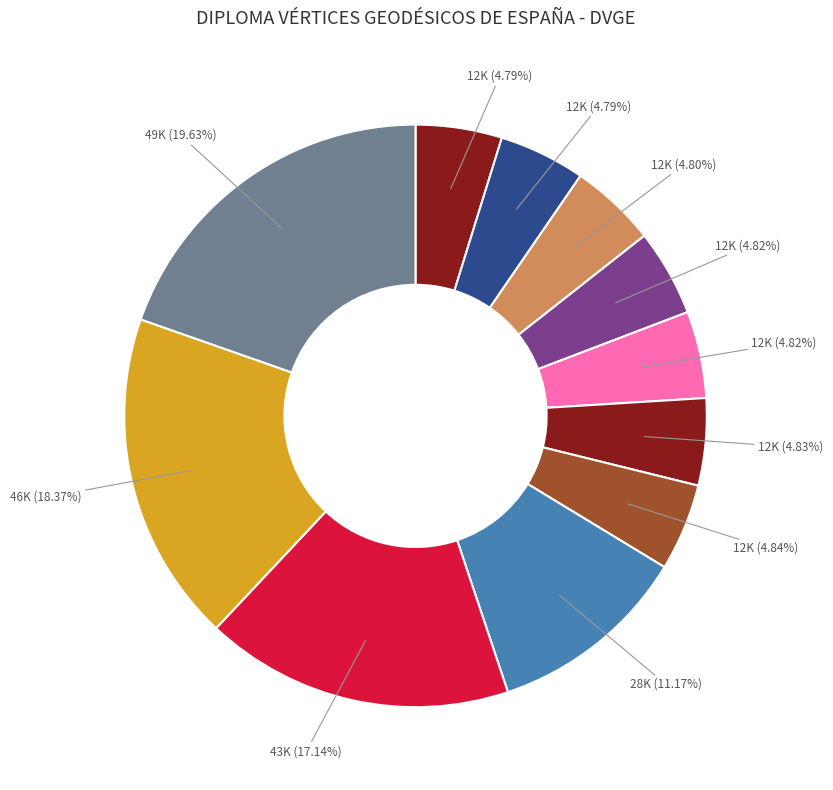

How many segments does this pie chart have?

11